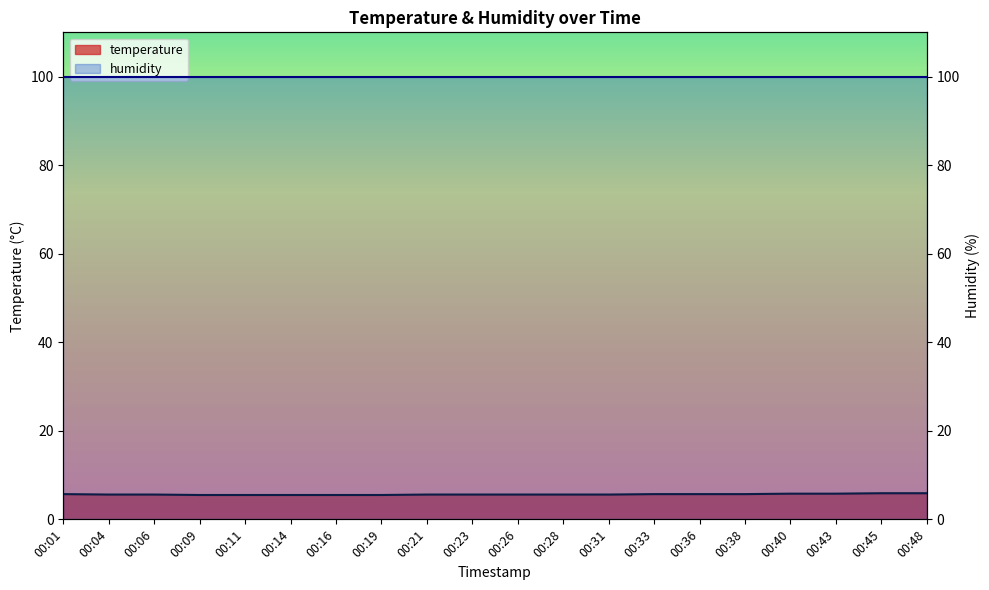

What is the value of the 9th point from the left?

5.6